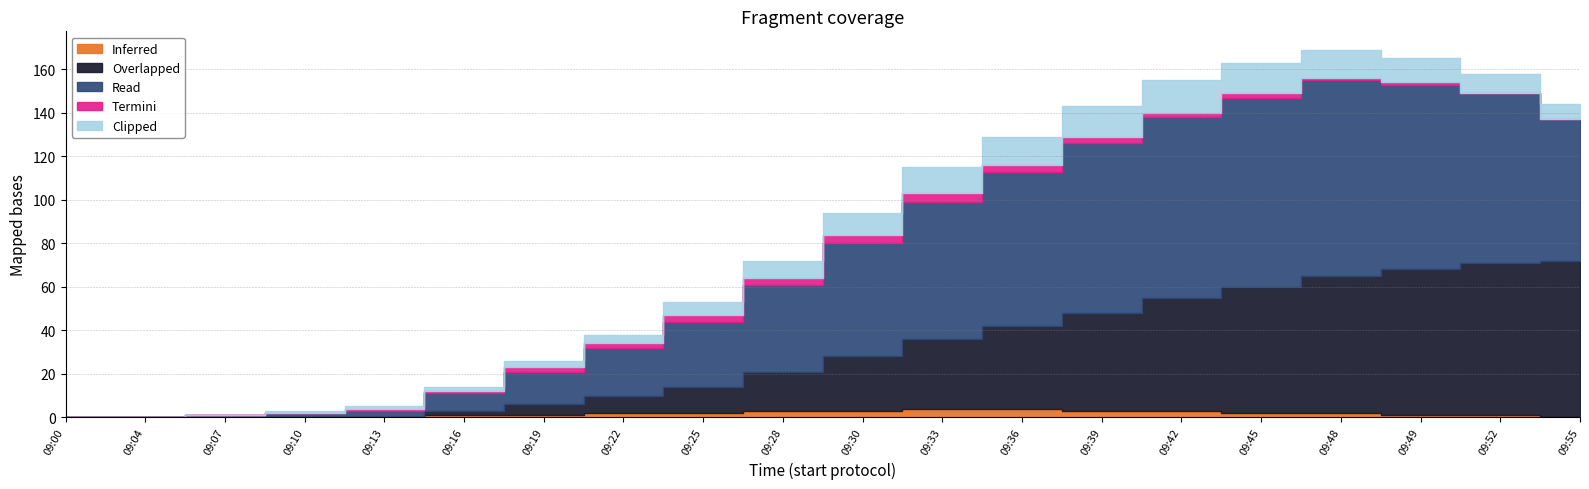

What is the sum of all Read values?

873